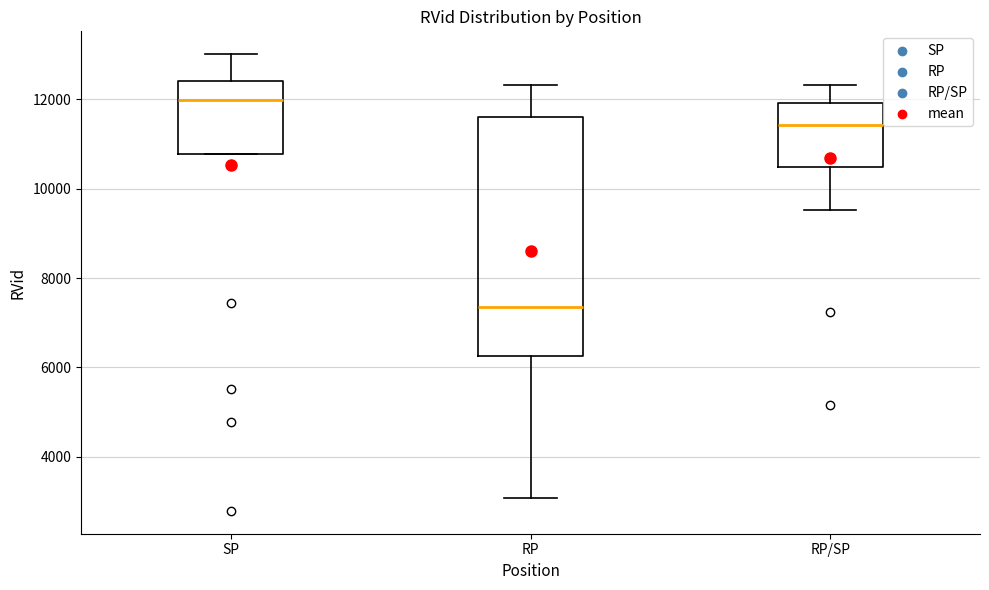

Reading left to right, read every box against the y-axis: the position of its median line, the range the box covers, and the ends of its whiskers. The values are not printed on the chart, so give them approximately, as read against the axis.

SP: median 12000, box 10800 to 12400, whiskers 10800 to 13000
RP: median 7400, box 6200 to 11600, whiskers 3000 to 12400
RP/SP: median 11400, box 10400 to 12000, whiskers 9600 to 12400